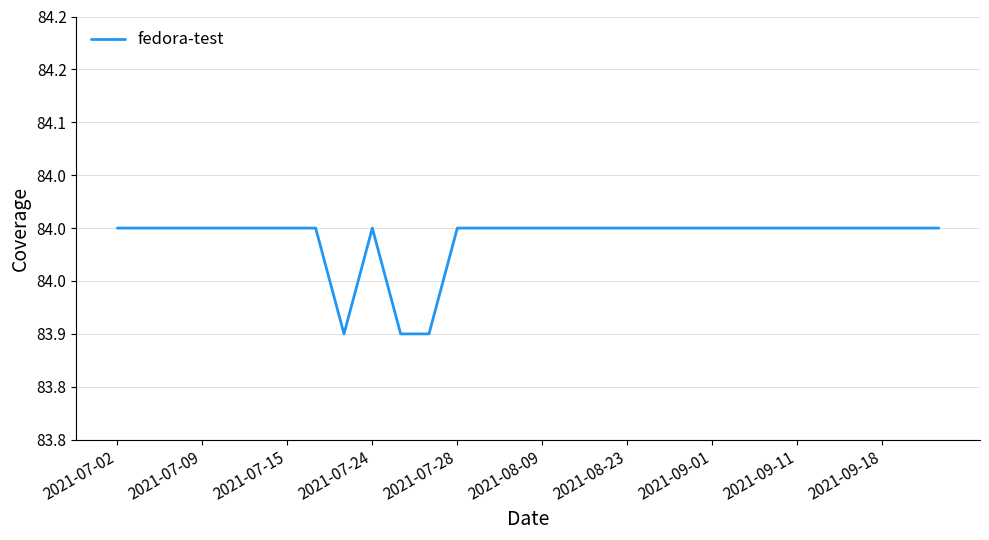

True or false: there are more than 0 points higher than both neighbors.

True